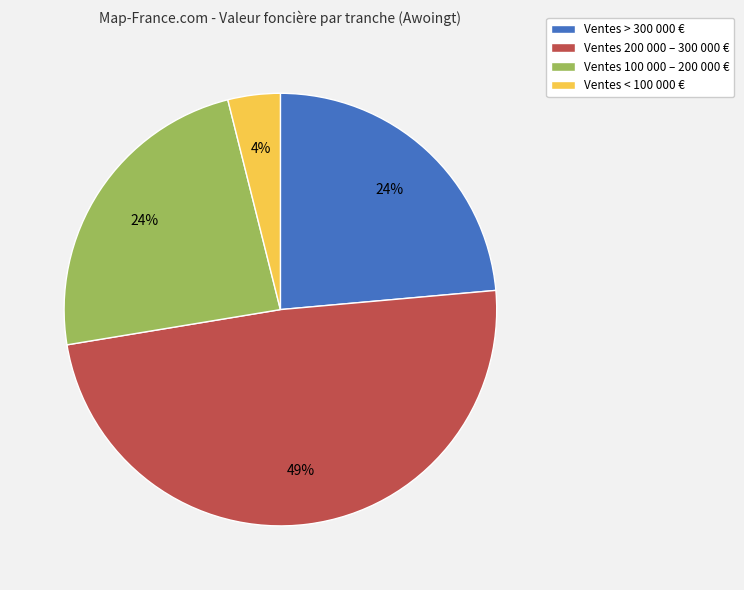

To the nearest percent, what is the difference between the largest and smallest slice percentages?

45%